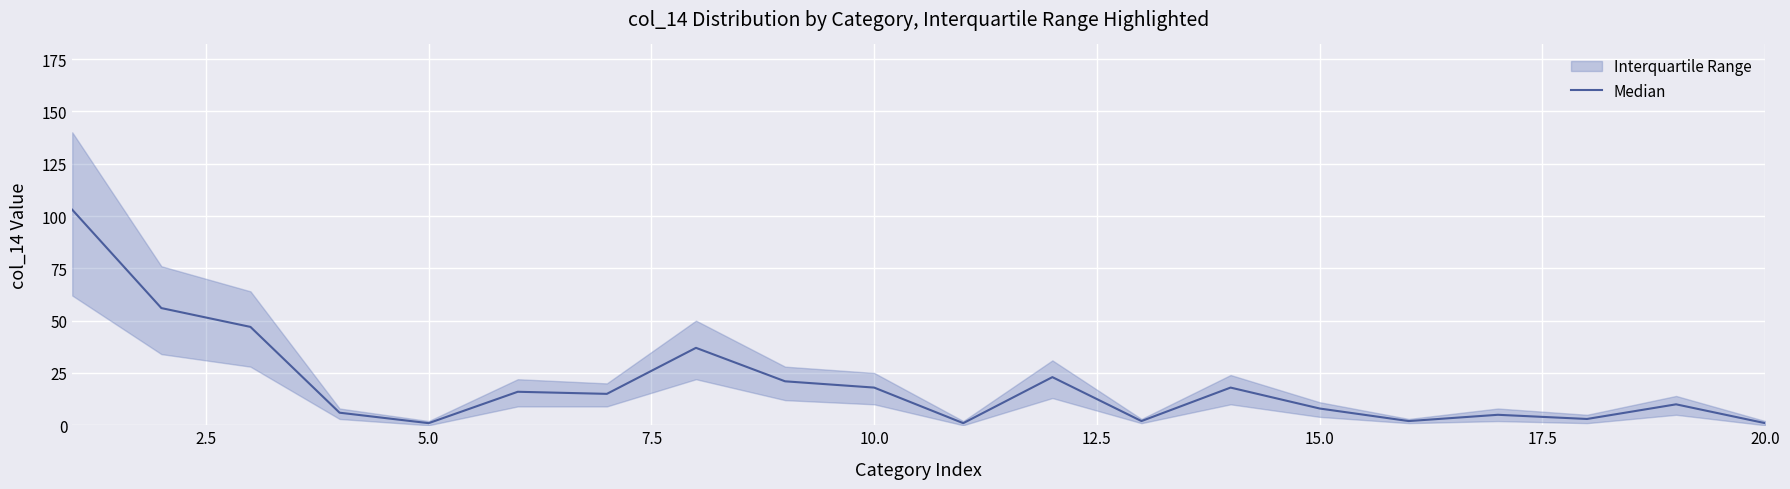

What is the value of the 15th point from the left?

8